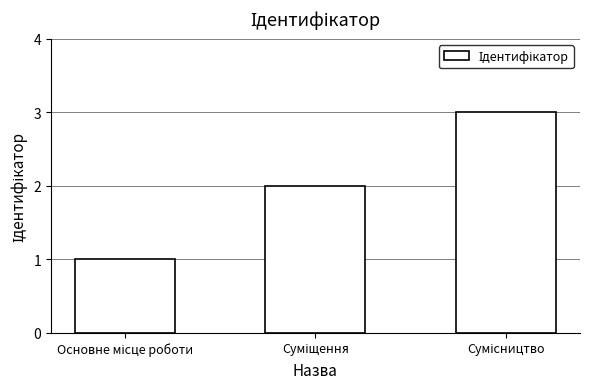

What is the maximum value shown in the chart?

3